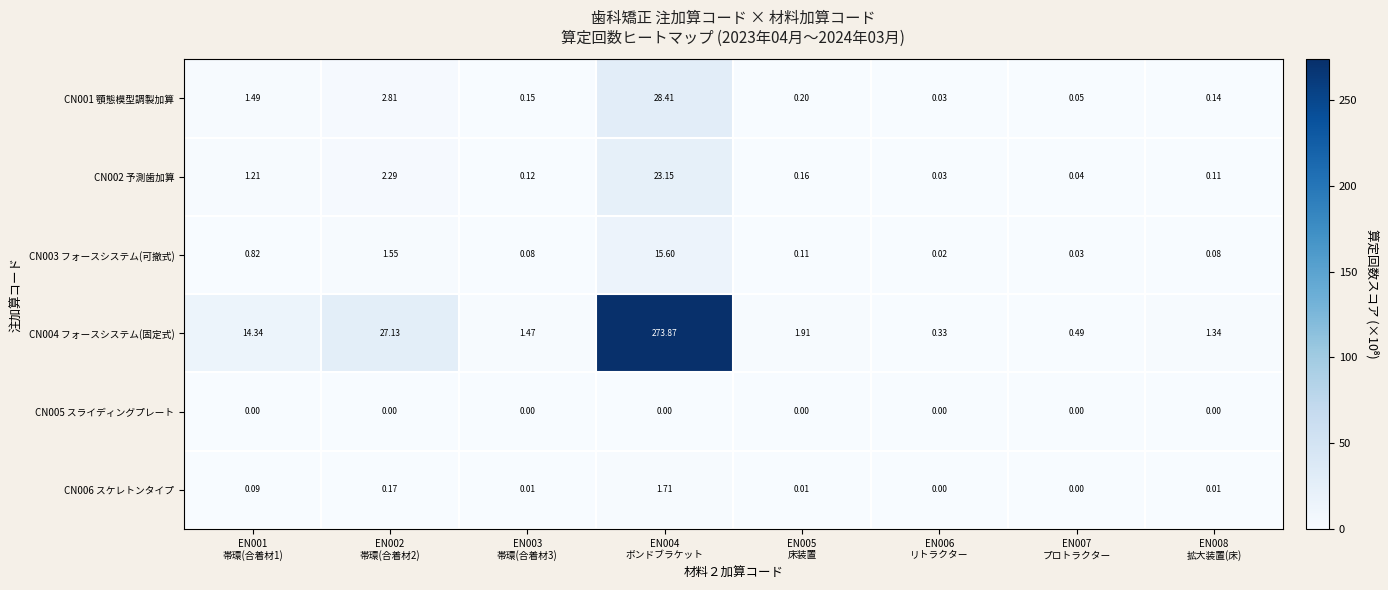

What is the total value across all series at EN008
拡大装置(床)?

1.7